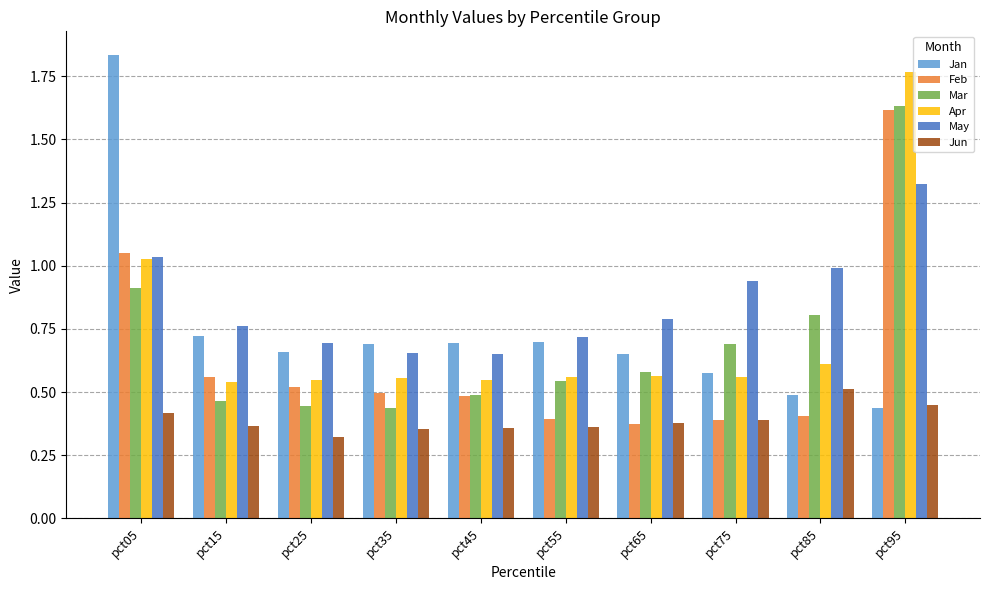

List the series in order of their peak value, lowest first.

Jun, May, Feb, Mar, Apr, Jan